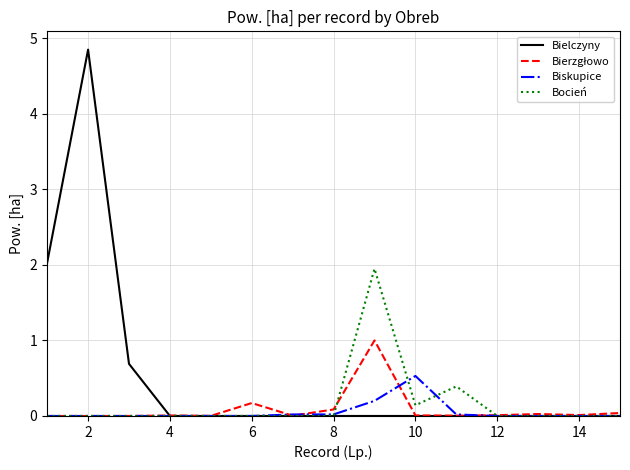

Which series has the largest total across all categories?

Bielczyny